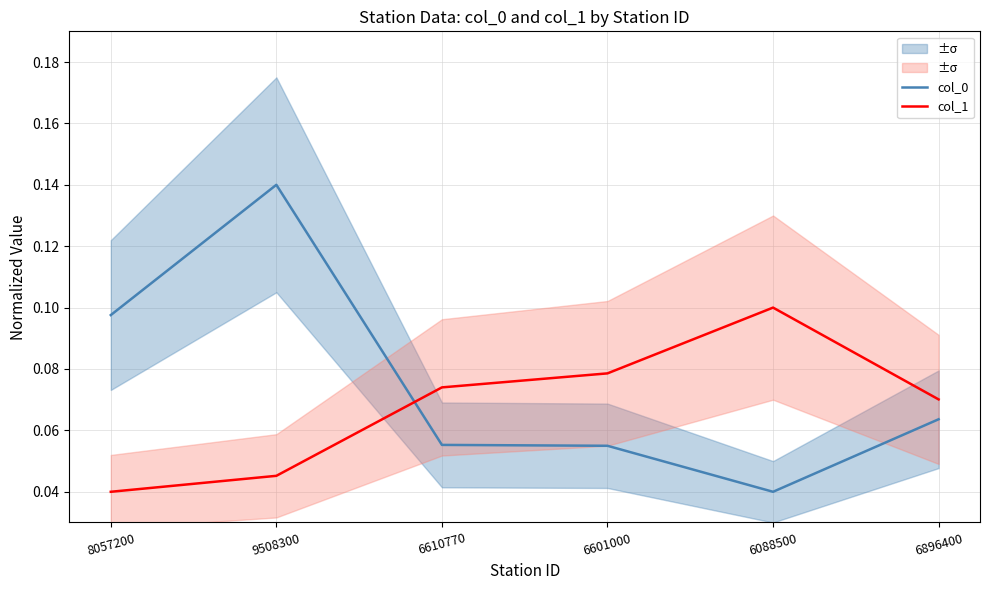

The value of col_0 at 6610770 is 0.0. True or false?

False